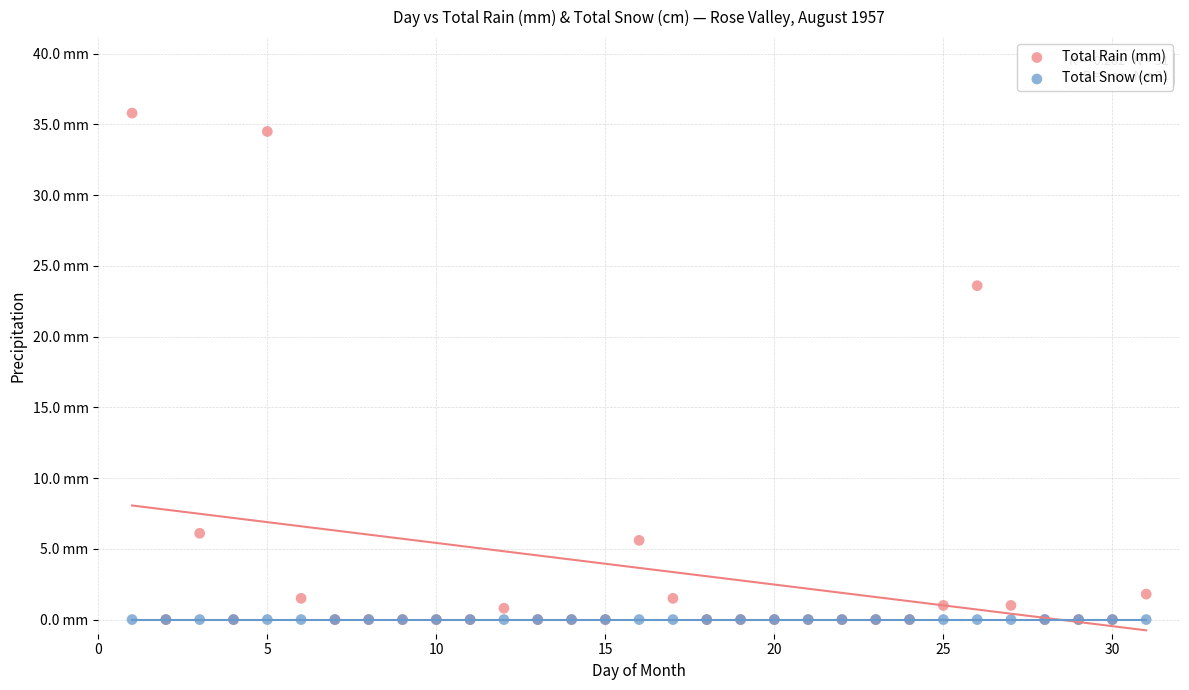

What are all the series names shown in the legend?

Total Rain (mm), Total Snow (cm)